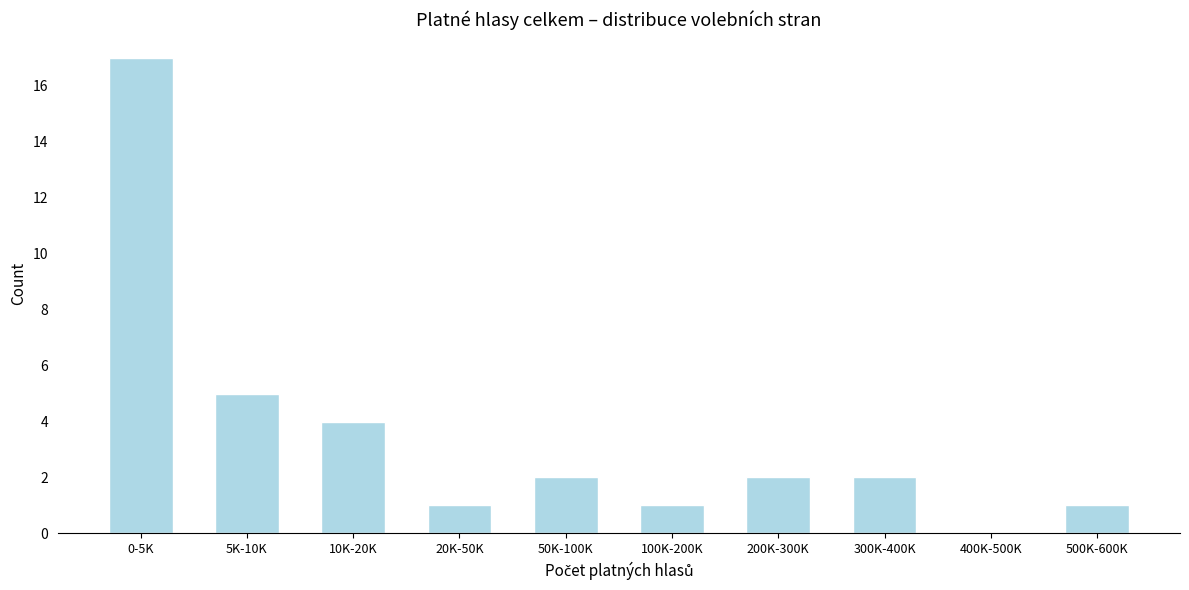

Reading left to right, list all the values displayed in this chart.

0-5K=17	5K-10K=5	10K-20K=4	20K-50K=1	50K-100K=2	100K-200K=1	200K-300K=2	300K-400K=2	400K-500K=0	500K-600K=1